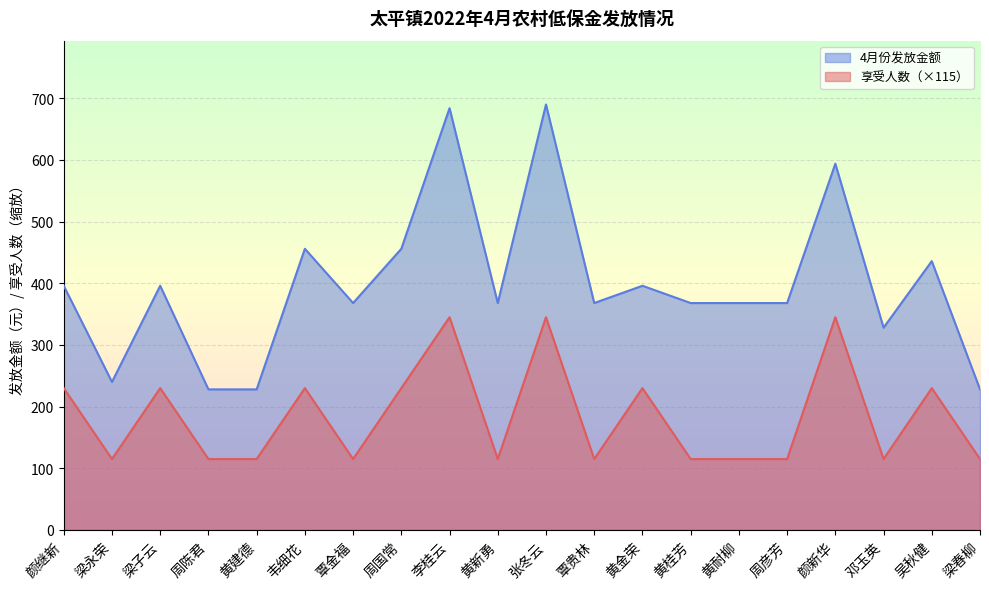

The value of 享受人数 at 邓玉英 is 115. True or false?

True